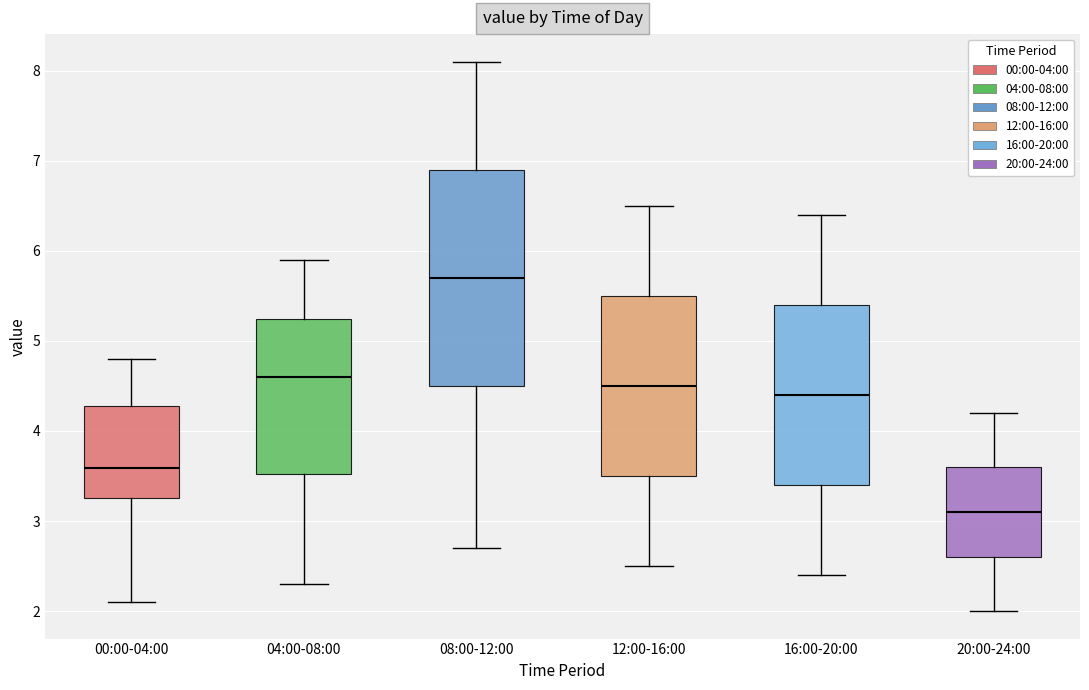

Comparing the boxes themselves (not the whiskers), which one is the tallest?

08:00-12:00